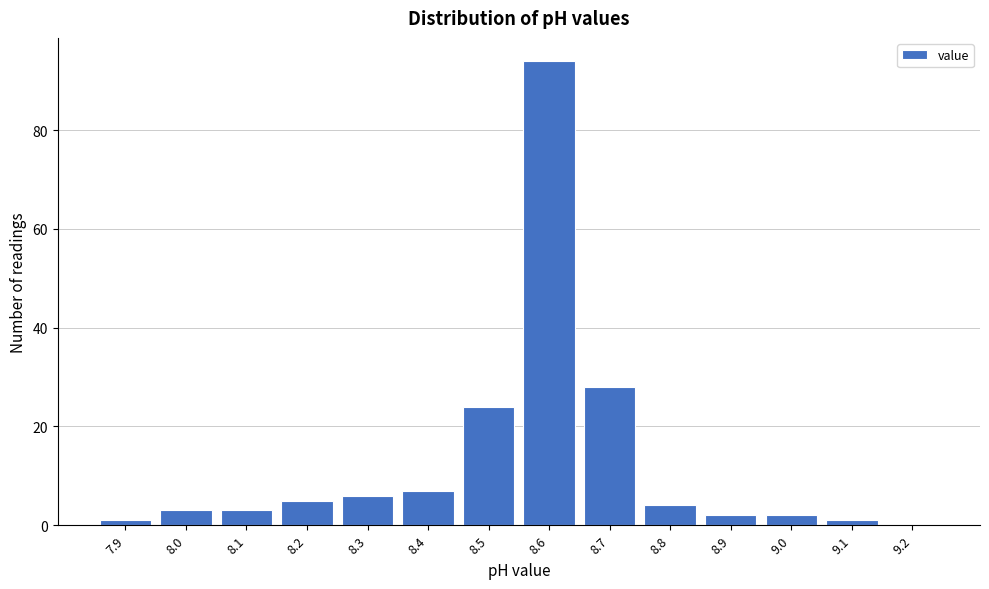

Over which range of the x-axis is the bar tallest?

8.55 to 8.65